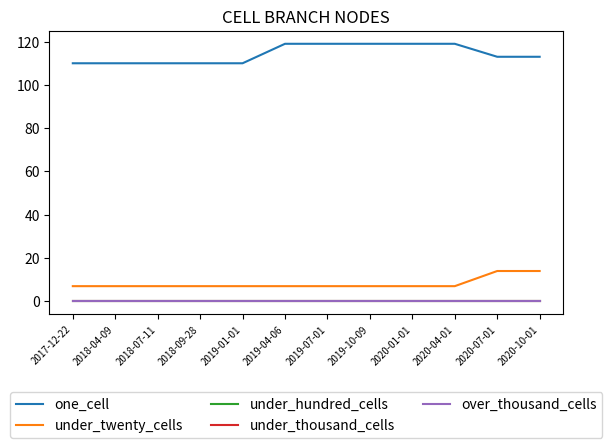

Is this an area chart (filled region under the line)?

No